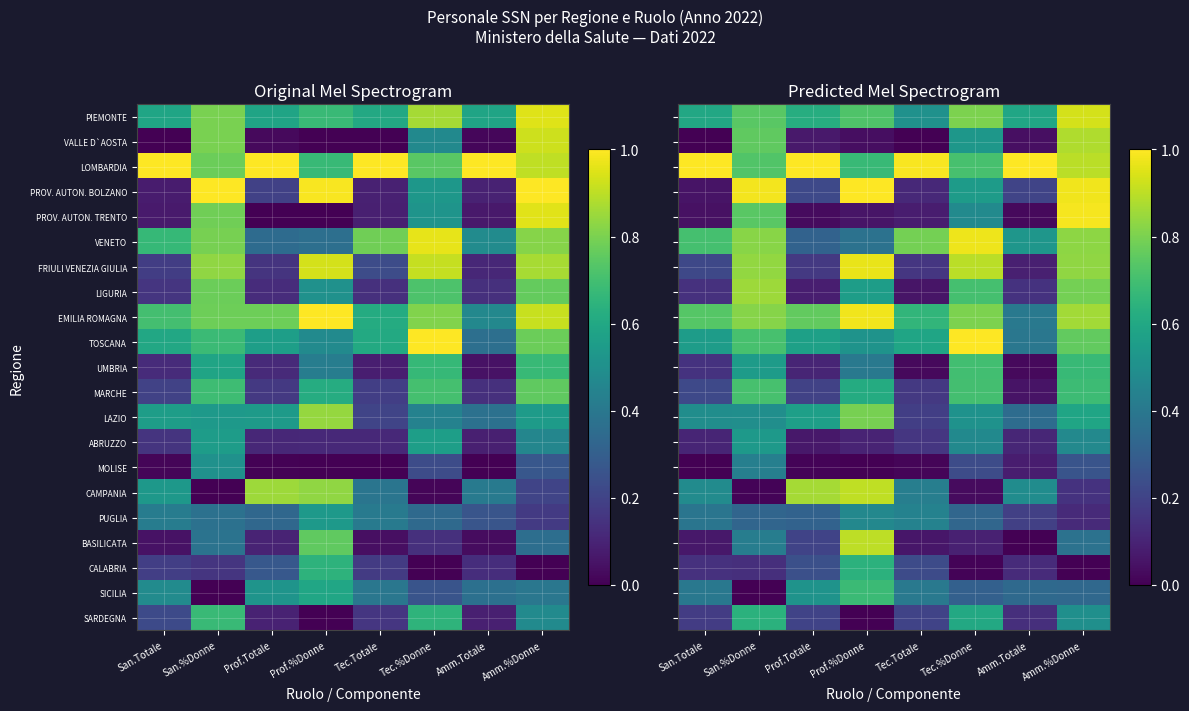

What is the difference between the VENETO values at San.Totale and San.%Donne?

0.1